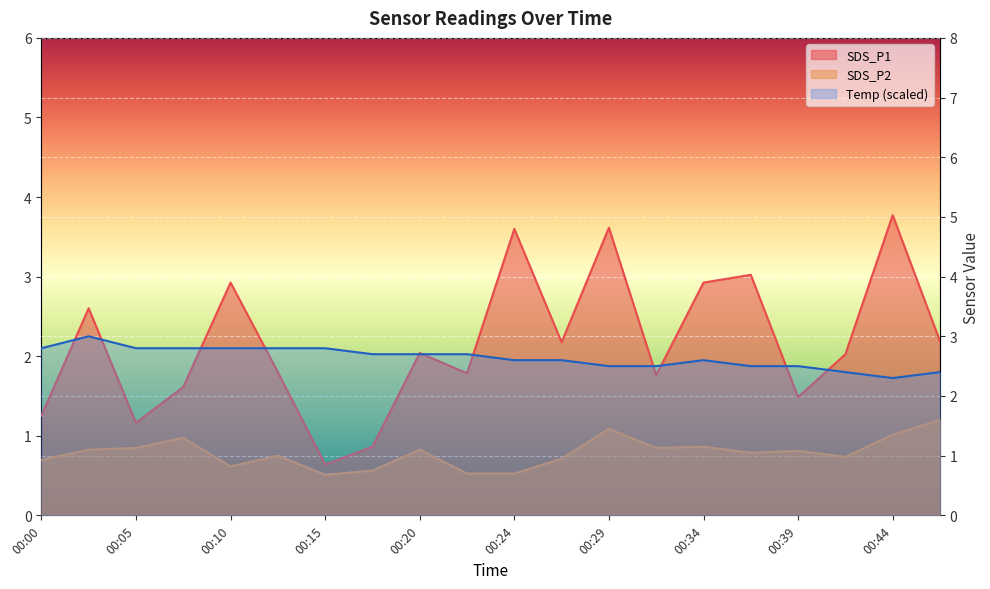

What is the value of the SDS_P1 point at the 5th from the left?

3.9